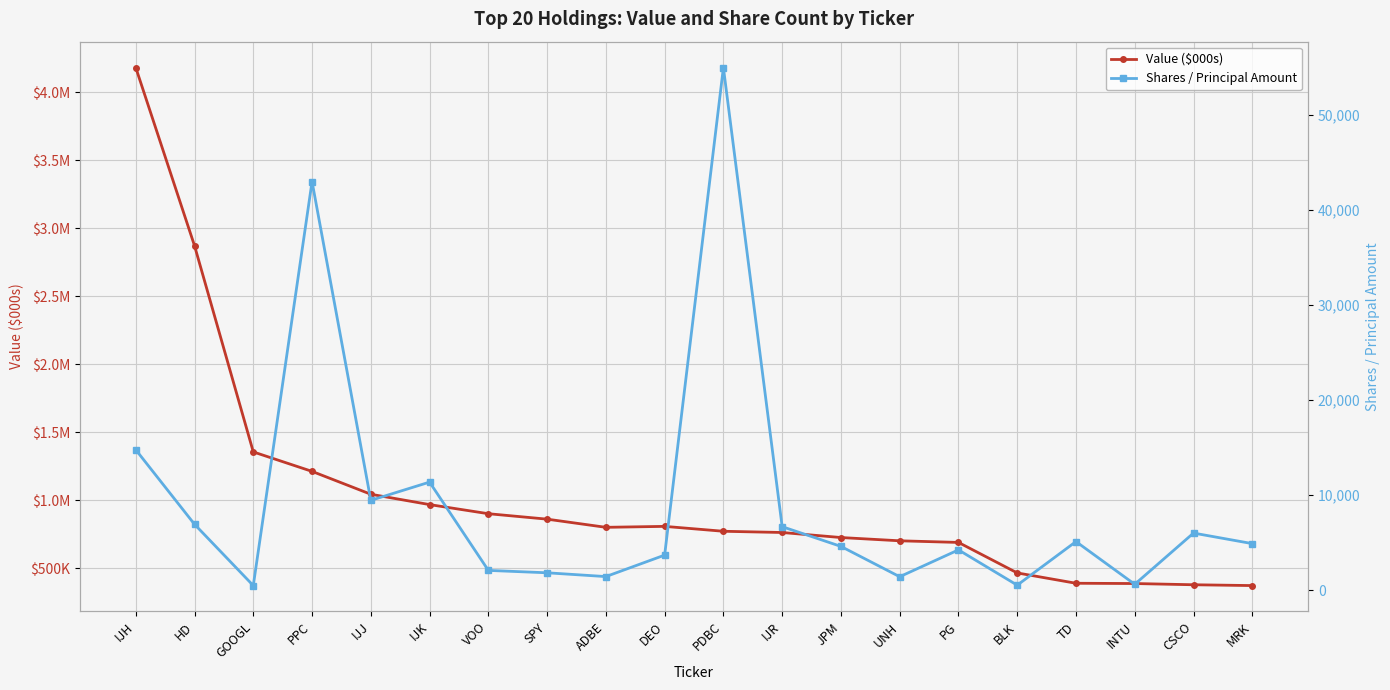

Which series has the largest range (max minus min)?

Value ($000s)